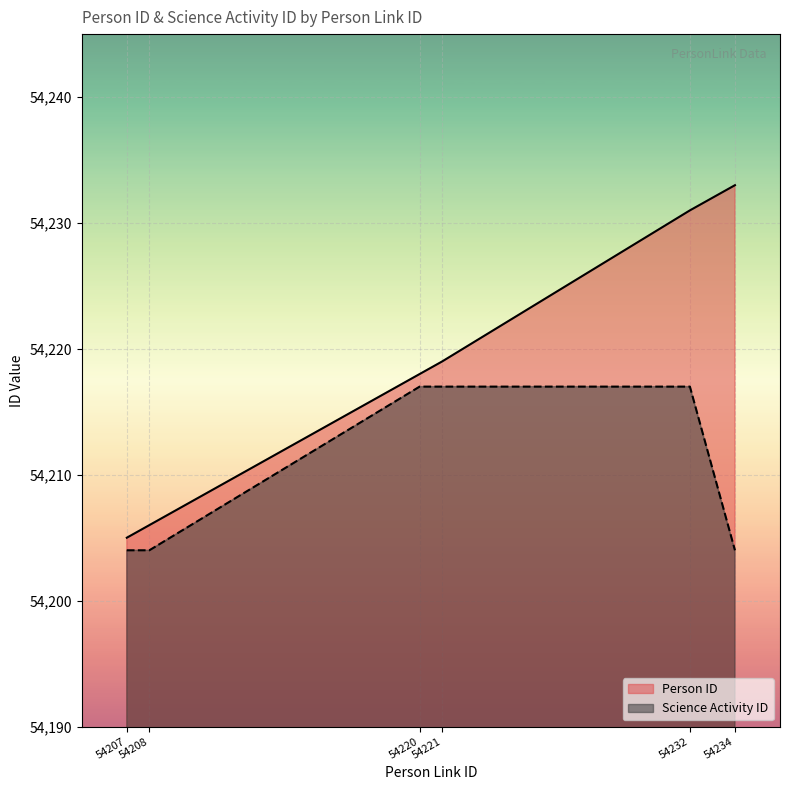

What are all the series names shown in the legend?

Person ID, Science Activity ID